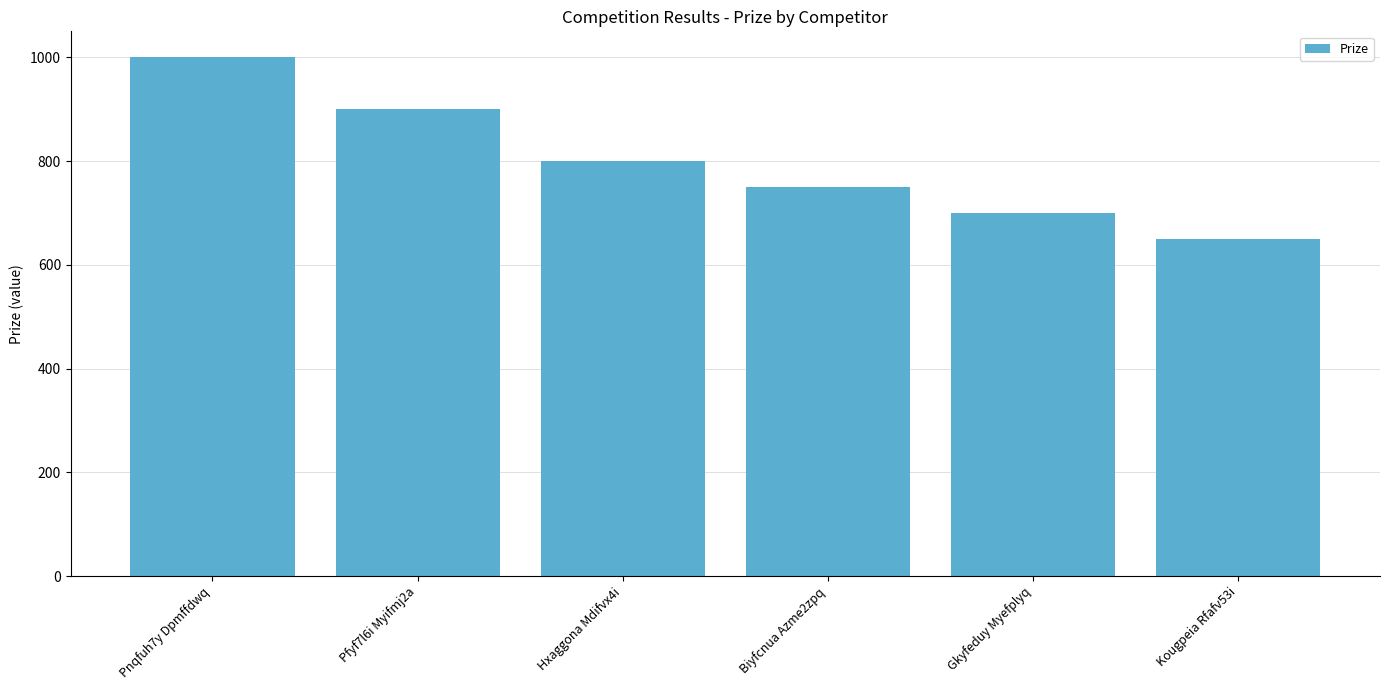

What is the minimum value shown in the chart?

650